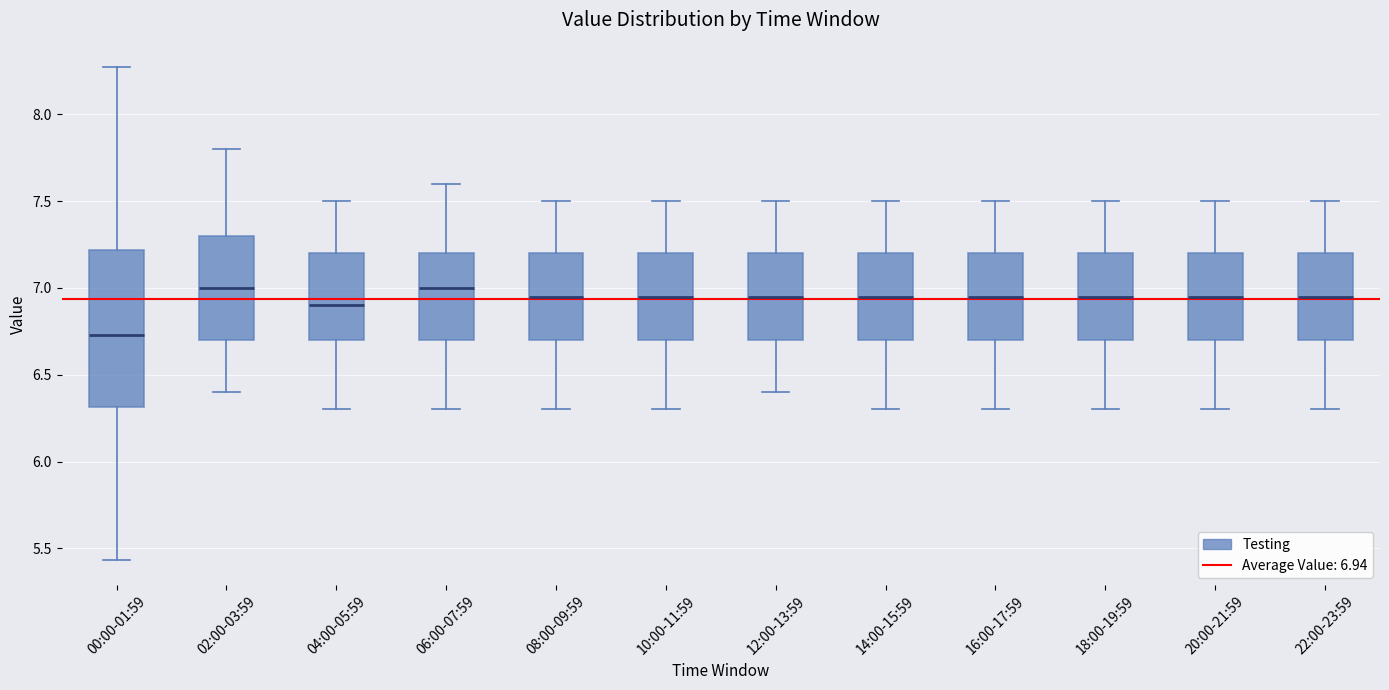

Where is the lower edge of the box for 12:00-13:59 on the y-axis? The values are not printed on the chart, so give them approximately, as read against the axis.

6.70